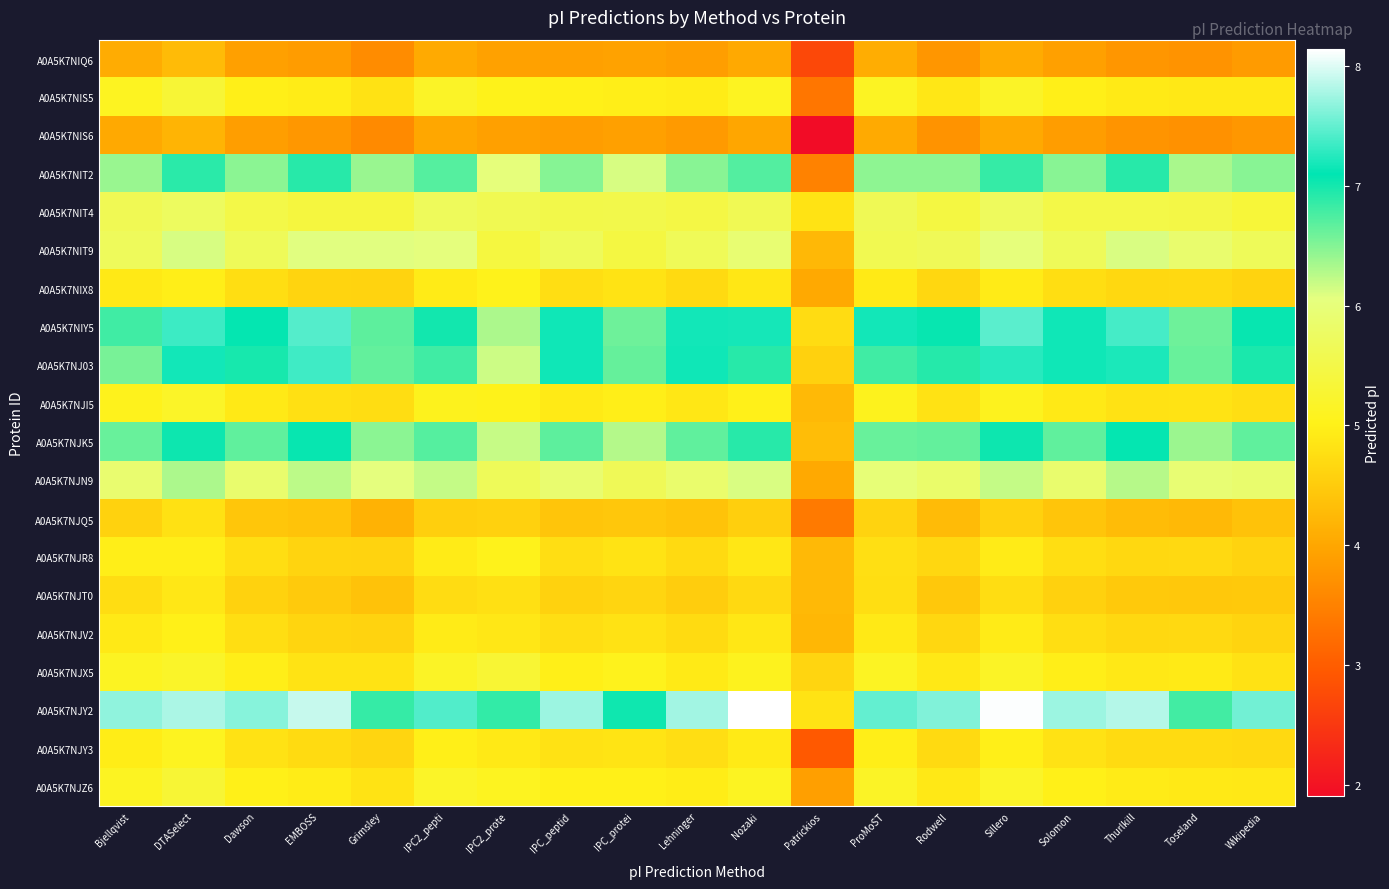

Reading right to left, list all the values displayed in this chart.

A0A5K7NIQ6: Wikipedia=3.8	Toseland=3.7	Thurlkill=3.8	Solomon=3.9	Sillero=4.1	Rodwell=3.8	ProMoST=4.1	Patrickios=2.7	Nozaki=4.0	Lehninger=3.9	IPC_protei=3.9	IPC_peptid=3.9	IPC2_prote=3.9	IPC2_pepti=4.0	Grimsley=3.6	EMBOSS=3.9	Dawson=3.9	DTASelect=4.3	Bjellqvist=4.1
A0A5K7NIS5: Wikipedia=4.9	Toseland=4.9	Thurlkill=4.9	Solomon=5.0	Sillero=5.2	Rodwell=4.9	ProMoST=5.1	Patrickios=3.4	Nozaki=5.1	Lehninger=4.9	IPC_protei=5.0	IPC_peptid=5.0	IPC2_prote=5.0	IPC2_pepti=5.2	Grimsley=4.8	EMBOSS=4.9	Dawson=5.0	DTASelect=5.3	Bjellqvist=5.1
A0A5K7NIS6: Wikipedia=3.8	Toseland=3.7	Thurlkill=3.7	Solomon=3.9	Sillero=4.0	Rodwell=3.7	ProMoST=4.0	Patrickios=1.9	Nozaki=4.0	Lehninger=3.8	IPC_protei=3.9	IPC_peptid=3.9	IPC2_prote=3.9	IPC2_pepti=4.0	Grimsley=3.6	EMBOSS=3.8	Dawson=3.9	DTASelect=4.2	Bjellqvist=4.0
A0A5K7NIT2: Wikipedia=6.5	Toseland=6.3	Thurlkill=6.9	Solomon=6.5	Sillero=6.9	Rodwell=6.5	ProMoST=6.5	Patrickios=3.5	Nozaki=6.7	Lehninger=6.5	IPC_protei=6.1	IPC_peptid=6.5	IPC2_prote=6.0	IPC2_pepti=6.7	Grimsley=6.4	EMBOSS=6.9	Dawson=6.5	DTASelect=6.9	Bjellqvist=6.4
A0A5K7NIT4: Wikipedia=5.3	Toseland=5.5	Thurlkill=5.5	Solomon=5.5	Sillero=5.7	Rodwell=5.4	ProMoST=5.6	Patrickios=4.8	Nozaki=5.6	Lehninger=5.5	IPC_protei=5.5	IPC_peptid=5.5	IPC2_prote=5.6	IPC2_pepti=5.7	Grimsley=5.4	EMBOSS=5.4	Dawson=5.5	DTASelect=5.7	Bjellqvist=5.6
A0A5K7NIT9: Wikipedia=5.7	Toseland=5.9	Thurlkill=6.1	Solomon=5.7	Sillero=6.0	Rodwell=5.7	ProMoST=5.6	Patrickios=4.2	Nozaki=5.9	Lehninger=5.7	IPC_protei=5.4	IPC_peptid=5.7	IPC2_prote=5.4	IPC2_pepti=6.0	Grimsley=6.1	EMBOSS=6.1	Dawson=5.7	DTASelect=6.1	Bjellqvist=5.7
A0A5K7NIX8: Wikipedia=4.6	Toseland=4.7	Thurlkill=4.7	Solomon=4.7	Sillero=4.9	Rodwell=4.7	ProMoST=4.9	Patrickios=4.0	Nozaki=4.9	Lehninger=4.7	IPC_protei=4.8	IPC_peptid=4.8	IPC2_prote=5.0	IPC2_pepti=4.9	Grimsley=4.6	EMBOSS=4.6	Dawson=4.7	DTASelect=5.0	Bjellqvist=4.9
A0A5K7NIY5: Wikipedia=7.1	Toseland=6.6	Thurlkill=7.4	Solomon=7.2	Sillero=7.5	Rodwell=7.1	ProMoST=7.2	Patrickios=4.7	Nozaki=7.2	Lehninger=7.2	IPC_protei=6.6	IPC_peptid=7.2	IPC2_prote=6.3	IPC2_pepti=7.0	Grimsley=6.7	EMBOSS=7.4	Dawson=7.1	DTASelect=7.3	Bjellqvist=6.8
A0A5K7NJ03: Wikipedia=7.0	Toseland=6.6	Thurlkill=7.2	Solomon=7.2	Sillero=7.3	Rodwell=6.9	ProMoST=6.8	Patrickios=4.6	Nozaki=6.9	Lehninger=7.2	IPC_protei=6.6	IPC_peptid=7.2	IPC2_prote=6.2	IPC2_pepti=6.8	Grimsley=6.6	EMBOSS=7.4	Dawson=7.0	DTASelect=7.2	Bjellqvist=6.5
A0A5K7NJI5: Wikipedia=4.8	Toseland=4.8	Thurlkill=4.8	Solomon=4.9	Sillero=5.1	Rodwell=4.8	ProMoST=5.1	Patrickios=4.3	Nozaki=5.0	Lehninger=4.9	IPC_protei=5.0	IPC_peptid=4.9	IPC2_prote=5.0	IPC2_pepti=5.1	Grimsley=4.7	EMBOSS=4.8	Dawson=4.9	DTASelect=5.2	Bjellqvist=5.1
A0A5K7NJK5: Wikipedia=6.7	Toseland=6.4	Thurlkill=7.1	Solomon=6.7	Sillero=7.0	Rodwell=6.6	ProMoST=6.6	Patrickios=4.3	Nozaki=6.9	Lehninger=6.7	IPC_protei=6.3	IPC_peptid=6.7	IPC2_prote=6.2	IPC2_pepti=6.7	Grimsley=6.5	EMBOSS=7.1	Dawson=6.7	DTASelect=7.0	Bjellqvist=6.6
A0A5K7NJN9: Wikipedia=5.9	Toseland=5.9	Thurlkill=6.3	Solomon=5.9	Sillero=6.2	Rodwell=5.8	ProMoST=6.0	Patrickios=4.0	Nozaki=6.1	Lehninger=5.9	IPC_protei=5.7	IPC_peptid=5.9	IPC2_prote=5.7	IPC2_pepti=6.2	Grimsley=6.0	EMBOSS=6.2	Dawson=5.9	DTASelect=6.3	Bjellqvist=5.9
A0A5K7NJQ5: Wikipedia=4.4	Toseland=4.3	Thurlkill=4.3	Solomon=4.4	Sillero=4.6	Rodwell=4.3	ProMoST=4.6	Patrickios=3.4	Nozaki=4.5	Lehninger=4.4	IPC_protei=4.4	IPC_peptid=4.4	IPC2_prote=4.6	IPC2_pepti=4.5	Grimsley=4.2	EMBOSS=4.4	Dawson=4.4	DTASelect=4.8	Bjellqvist=4.6
A0A5K7NJR8: Wikipedia=4.6	Toseland=4.7	Thurlkill=4.7	Solomon=4.7	Sillero=4.9	Rodwell=4.7	ProMoST=4.8	Patrickios=4.3	Nozaki=4.9	Lehninger=4.7	IPC_protei=4.8	IPC_peptid=4.8	IPC2_prote=5.0	IPC2_pepti=4.9	Grimsley=4.6	EMBOSS=4.6	Dawson=4.7	DTASelect=5.0	Bjellqvist=5.0
A0A5K7NJT0: Wikipedia=4.5	Toseland=4.5	Thurlkill=4.5	Solomon=4.6	Sillero=4.7	Rodwell=4.5	ProMoST=4.7	Patrickios=4.3	Nozaki=4.7	Lehninger=4.5	IPC_protei=4.6	IPC_peptid=4.6	IPC2_prote=4.8	IPC2_pepti=4.7	Grimsley=4.4	EMBOSS=4.5	Dawson=4.6	DTASelect=4.9	Bjellqvist=4.7
A0A5K7NJV2: Wikipedia=4.6	Toseland=4.7	Thurlkill=4.7	Solomon=4.7	Sillero=4.9	Rodwell=4.7	ProMoST=4.9	Patrickios=4.2	Nozaki=4.9	Lehninger=4.7	IPC_protei=4.8	IPC_peptid=4.8	IPC2_prote=4.9	IPC2_pepti=4.9	Grimsley=4.6	EMBOSS=4.6	Dawson=4.7	DTASelect=5.0	Bjellqvist=4.9
A0A5K7NJX5: Wikipedia=4.8	Toseland=4.9	Thurlkill=4.9	Solomon=5.0	Sillero=5.1	Rodwell=4.9	ProMoST=5.1	Patrickios=4.6	Nozaki=5.1	Lehninger=4.9	IPC_protei=5.1	IPC_peptid=5.0	IPC2_prote=5.3	IPC2_pepti=5.1	Grimsley=4.8	EMBOSS=4.8	Dawson=5.0	DTASelect=5.2	Bjellqvist=5.1
A0A5K7NJY2: Wikipedia=7.6	Toseland=6.8	Thurlkill=7.8	Solomon=7.7	Sillero=8.1	Rodwell=7.6	ProMoST=7.5	Patrickios=4.8	Nozaki=8.1	Lehninger=7.8	IPC_protei=7.0	IPC_peptid=7.7	IPC2_prote=6.9	IPC2_pepti=7.4	Grimsley=6.9	EMBOSS=7.9	Dawson=7.6	DTASelect=7.8	Bjellqvist=7.7
A0A5K7NJY3: Wikipedia=4.7	Toseland=4.7	Thurlkill=4.7	Solomon=4.8	Sillero=5.0	Rodwell=4.7	ProMoST=5.0	Patrickios=3.0	Nozaki=4.9	Lehninger=4.8	IPC_protei=4.8	IPC_peptid=4.8	IPC2_prote=4.9	IPC2_pepti=5.0	Grimsley=4.6	EMBOSS=4.7	Dawson=4.8	DTASelect=5.1	Bjellqvist=5.0
A0A5K7NJZ6: Wikipedia=4.9	Toseland=4.9	Thurlkill=4.9	Solomon=5.0	Sillero=5.2	Rodwell=4.9	ProMoST=5.1	Patrickios=3.9	Nozaki=5.1	Lehninger=5.0	IPC_protei=5.0	IPC_peptid=5.0	IPC2_prote=5.1	IPC2_pepti=5.2	Grimsley=4.8	EMBOSS=4.9	Dawson=5.0	DTASelect=5.3	Bjellqvist=5.1